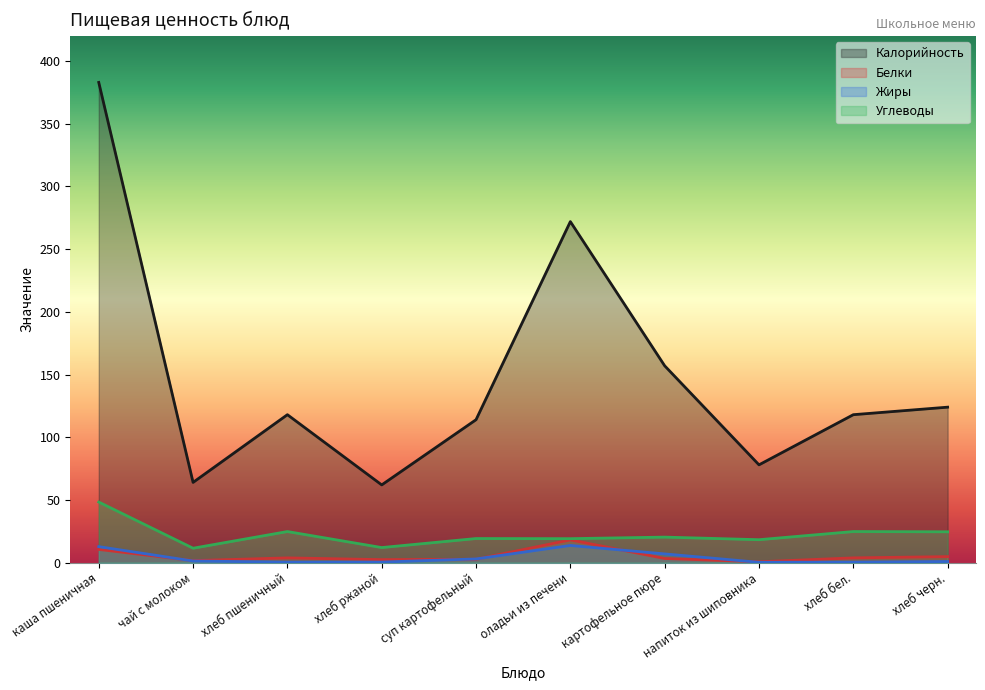

Which series has the largest total across all categories?

Калорийность